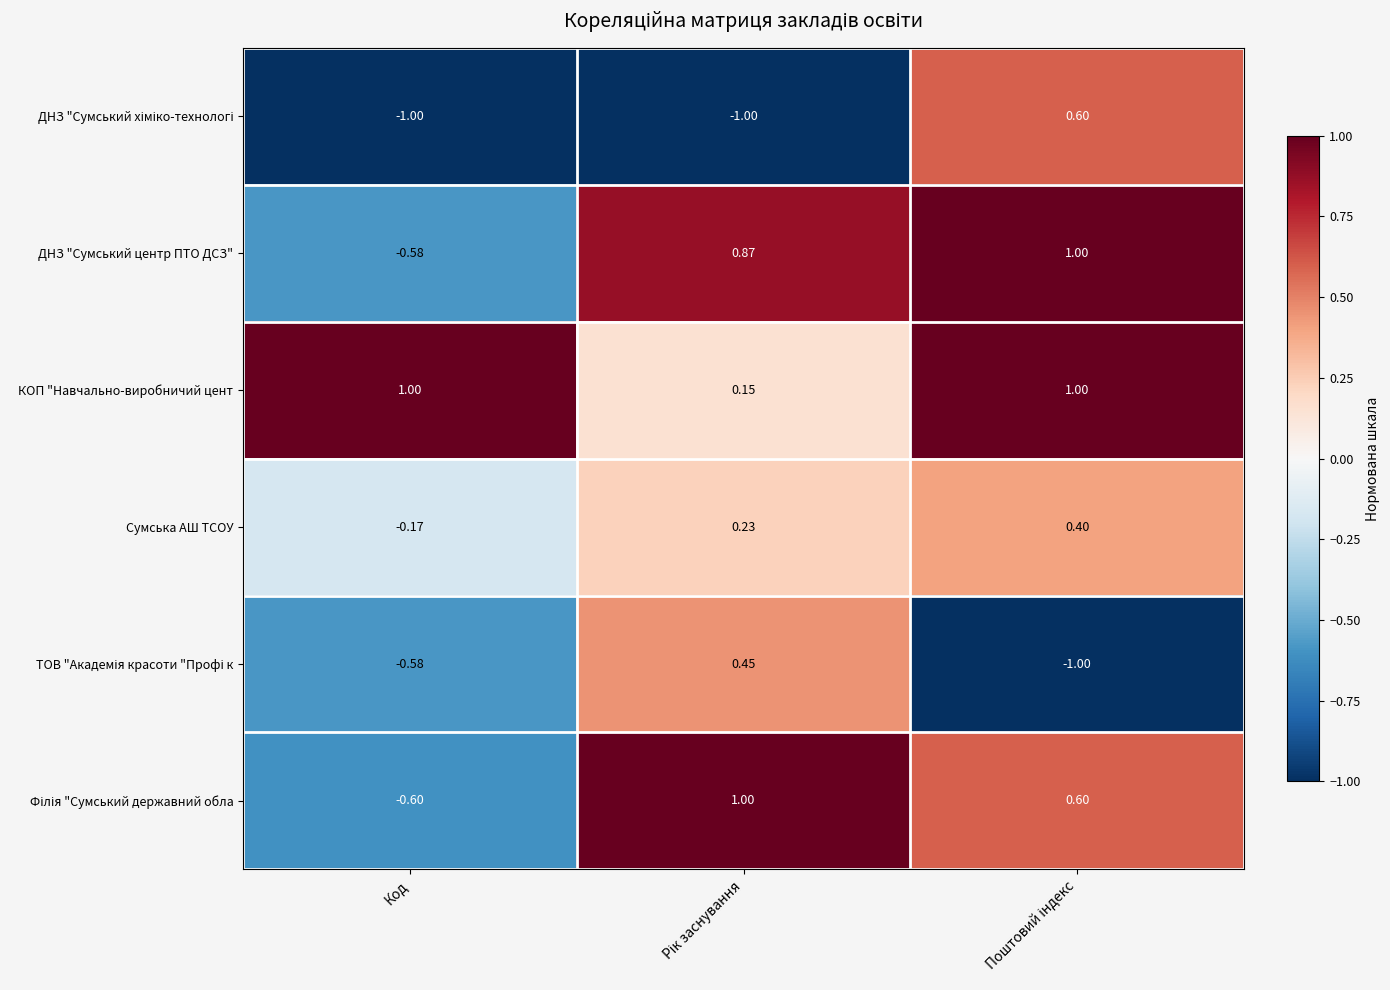

Which series has the largest total across all categories?

КОП "Навчально-виробничий цент